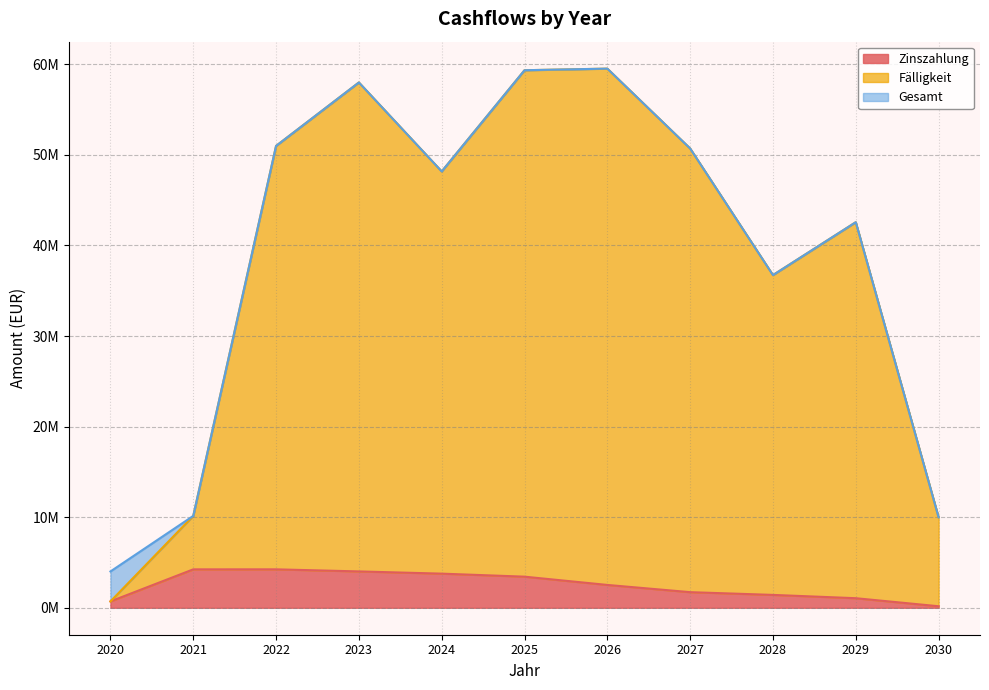

True or false: Zinszahlung and Gesamt intersect in this chart.

False